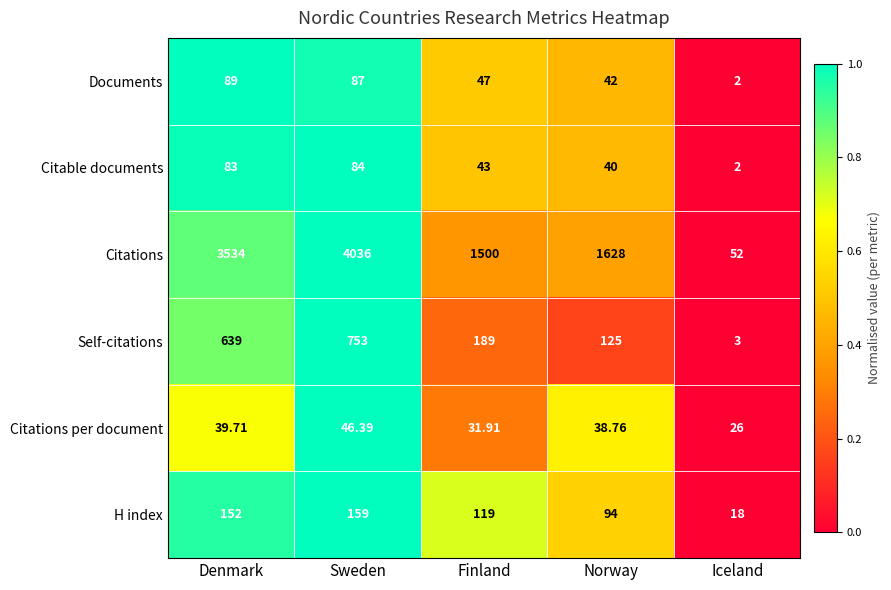

Where does the Self-citations series first go above 189?

Denmark